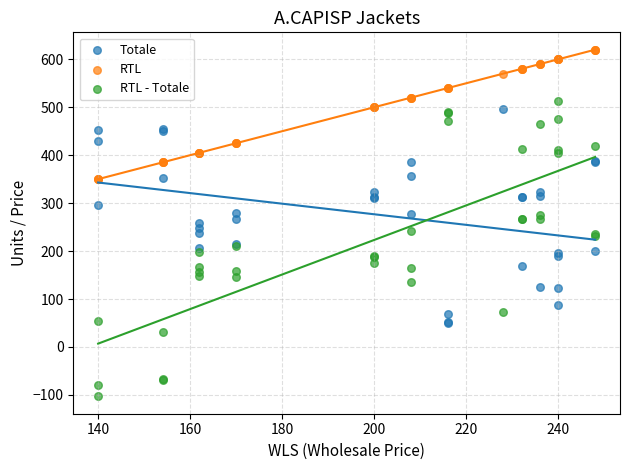

Which series contains the lowest Y value?

RTL - Totale